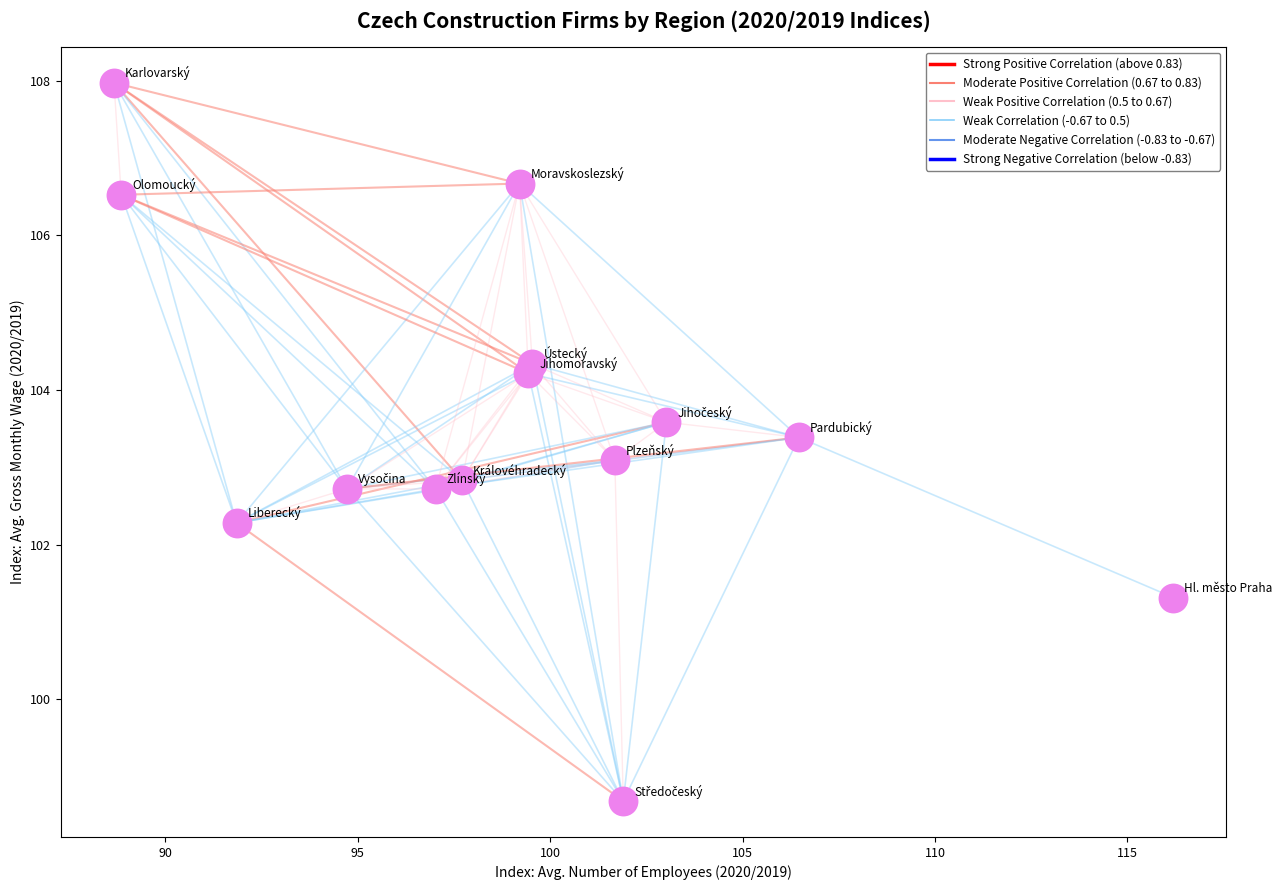

What is the range of Y values (max minus min)?

9.3